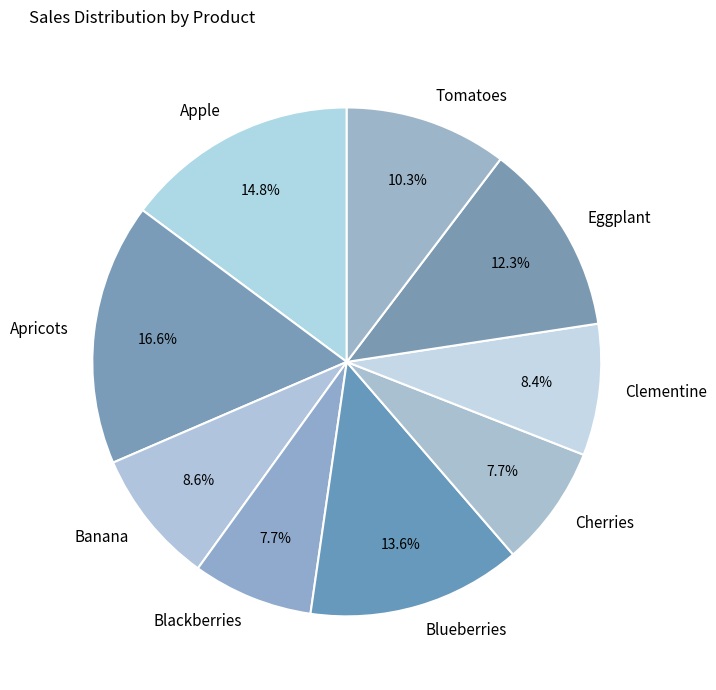

How much of the chart is everything except Tomatoes?

89.7%